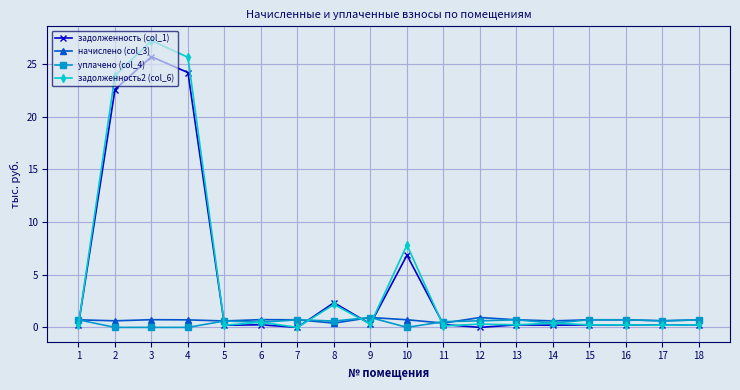

True or false: задолженность2 (col_6) and уплачено (col_4) intersect in this chart.

True